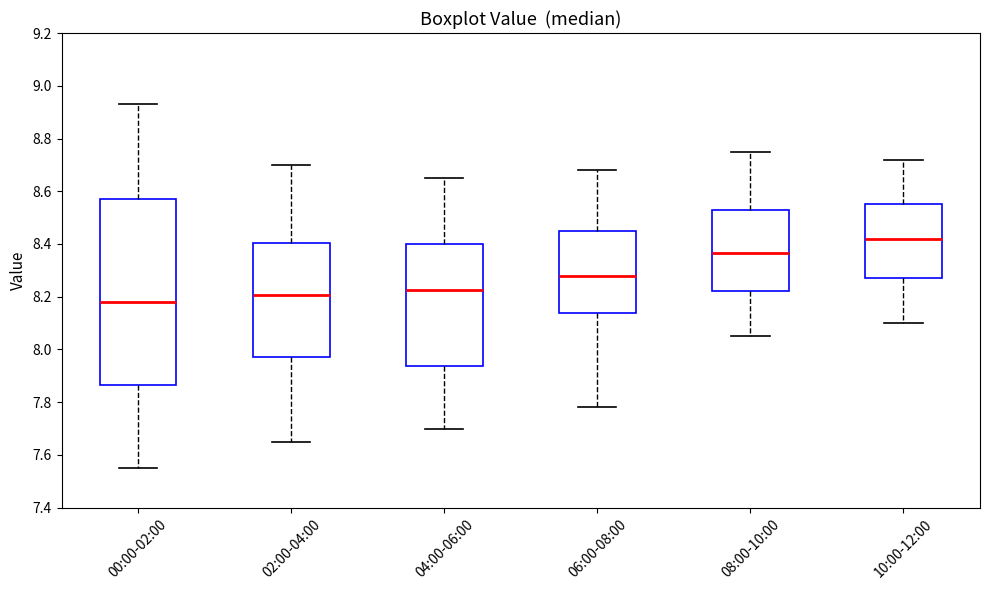

Reading left to right, transcribe this box plot: for each box, give where its median line is, the range the box spans, and where its two whiskers end, as read against the y-axis. The values are not printed on the chart, so give them approximately, as read against the axis.

00:00-02:00: median 8.18, box 7.86 to 8.58, whiskers 7.56 to 8.94
02:00-04:00: median 8.20, box 7.98 to 8.40, whiskers 7.66 to 8.70
04:00-06:00: median 8.22, box 7.94 to 8.40, whiskers 7.70 to 8.66
06:00-08:00: median 8.28, box 8.14 to 8.46, whiskers 7.78 to 8.68
08:00-10:00: median 8.36, box 8.22 to 8.52, whiskers 8.06 to 8.76
10:00-12:00: median 8.42, box 8.28 to 8.56, whiskers 8.10 to 8.72